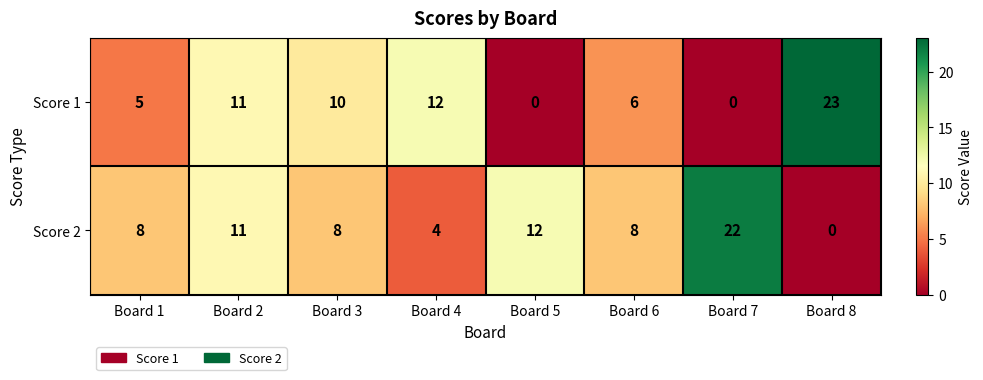

What is the difference between the second highest and second lowest values in the Score 2 series?

8